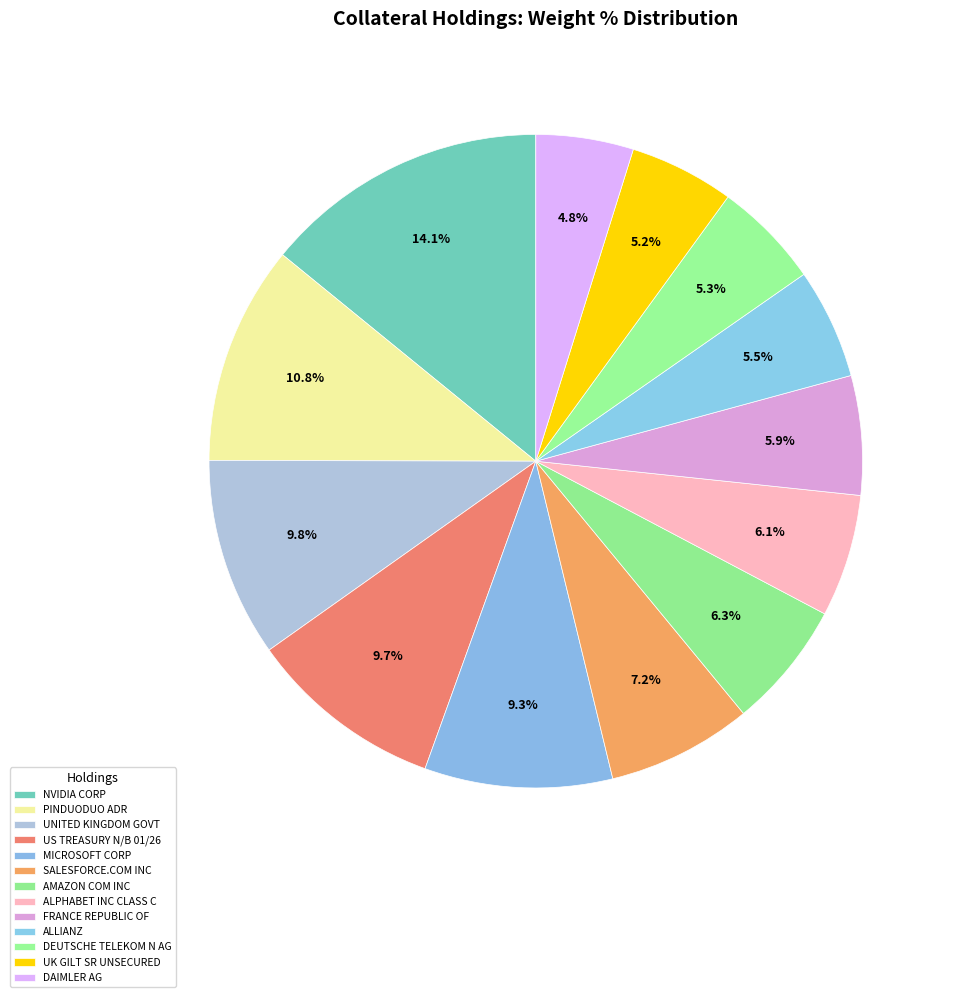

To the nearest percent, what is the difference between the largest and smallest slice percentages?

9%